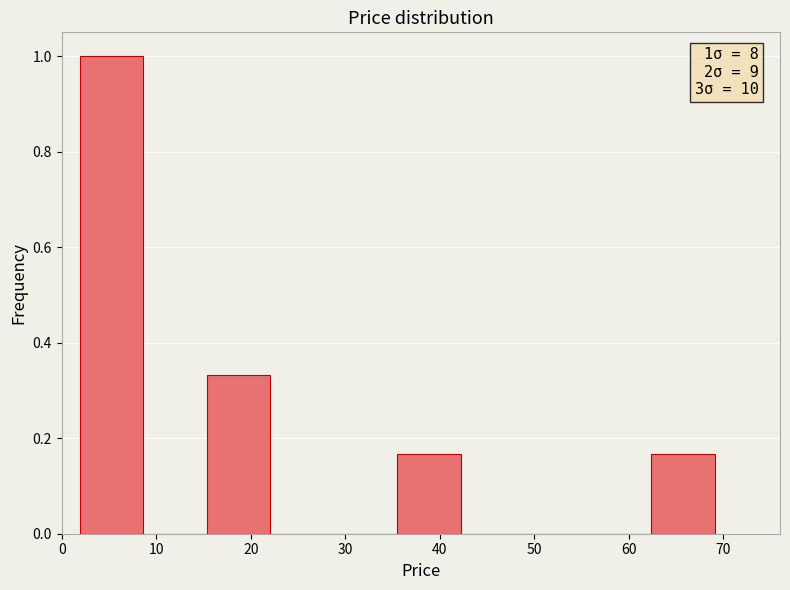

Over which range of the x-axis is the bar tallest?

2 to 9